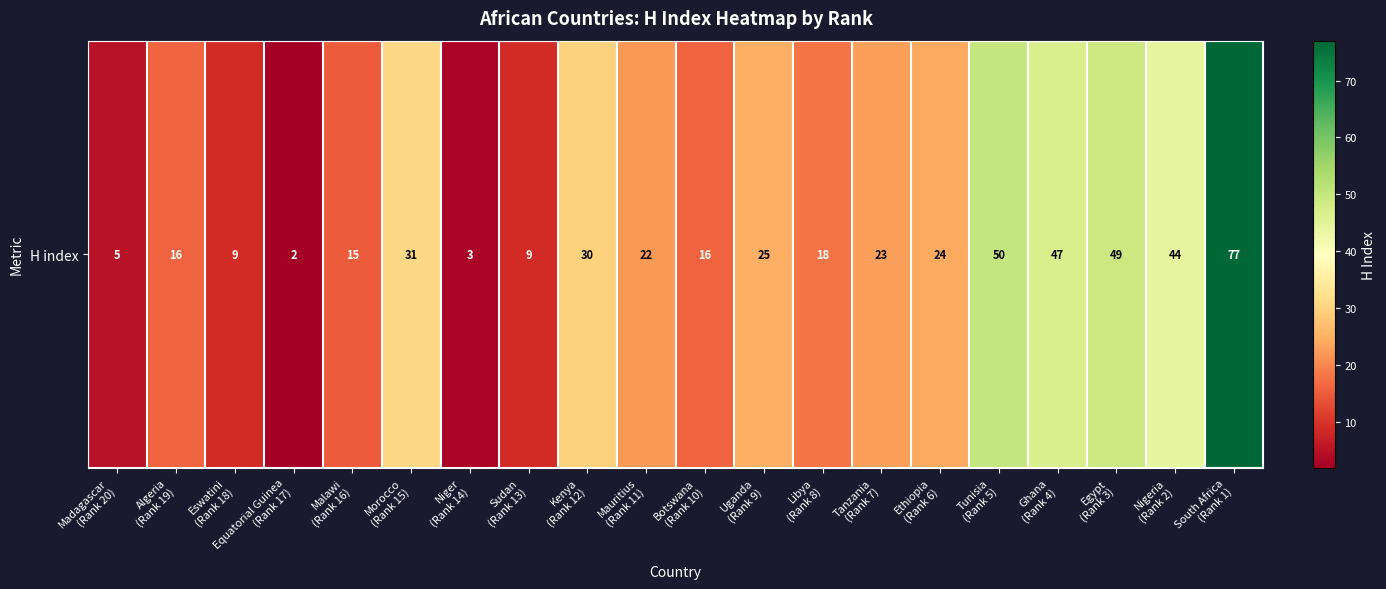

Reading left to right, what are all the values shown in this chart?

Madagascar
(Rank 20)=5	Algeria
(Rank 19)=16	Eswatini
(Rank 18)=9	Equatorial Guinea
(Rank 17)=2	Malawi
(Rank 16)=15	Morocco
(Rank 15)=31	Niger
(Rank 14)=3	Sudan
(Rank 13)=9	Kenya
(Rank 12)=30	Mauritius
(Rank 11)=22	Botswana
(Rank 10)=16	Uganda
(Rank 9)=25	Libya
(Rank 8)=18	Tanzania
(Rank 7)=23	Ethiopia
(Rank 6)=24	Tunisia
(Rank 5)=50	Ghana
(Rank 4)=47	Egypt
(Rank 3)=49	Nigeria
(Rank 2)=44	South Africa
(Rank 1)=77